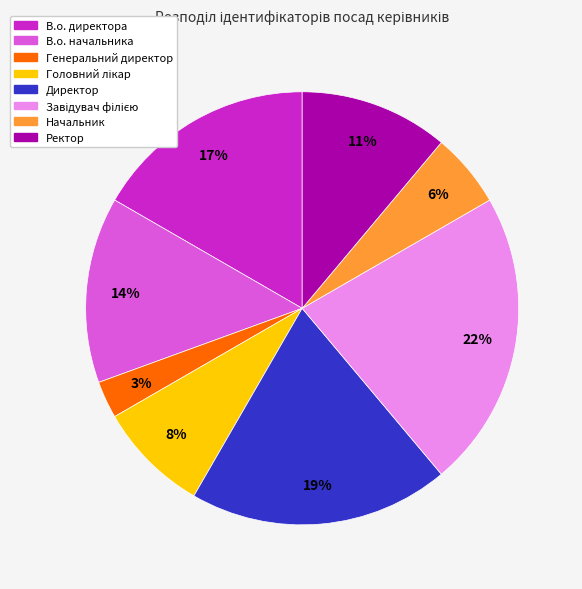

To the nearest percent, what is the difference between the Генеральний директор and Начальник slice percentages?

3%